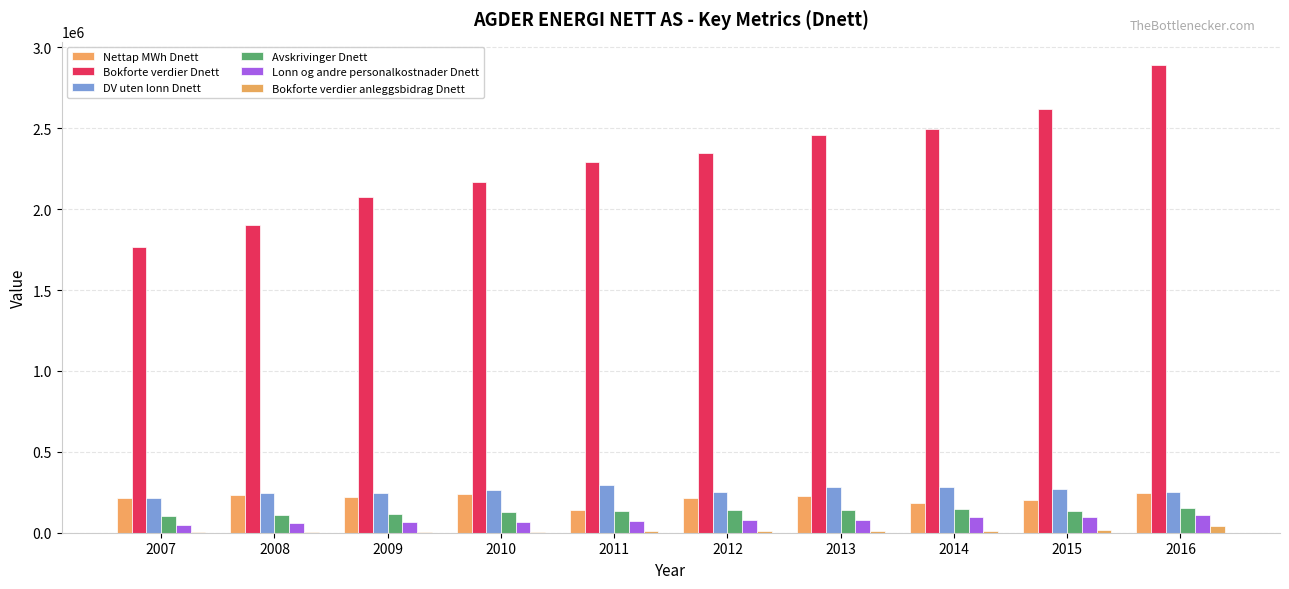

What is the sum of the Bokforte verdier anleggsbidrag Dnett values at 2013 and 2014?

25278